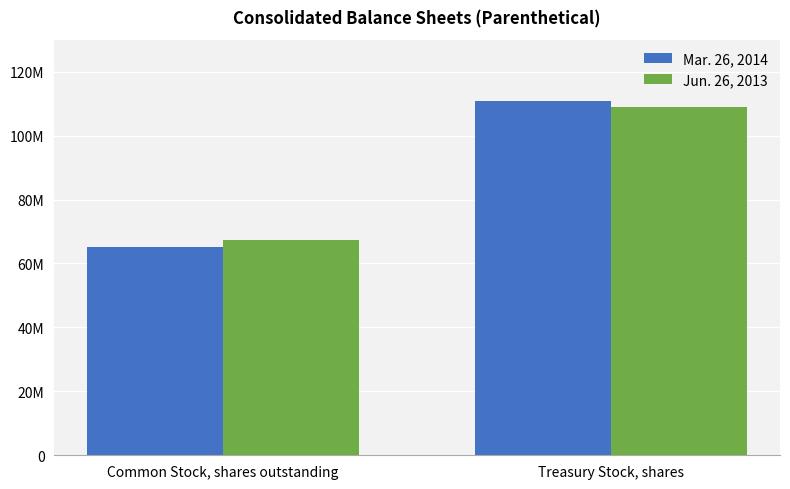

Are the bars grouped side by side (vs. stacked)?

Yes